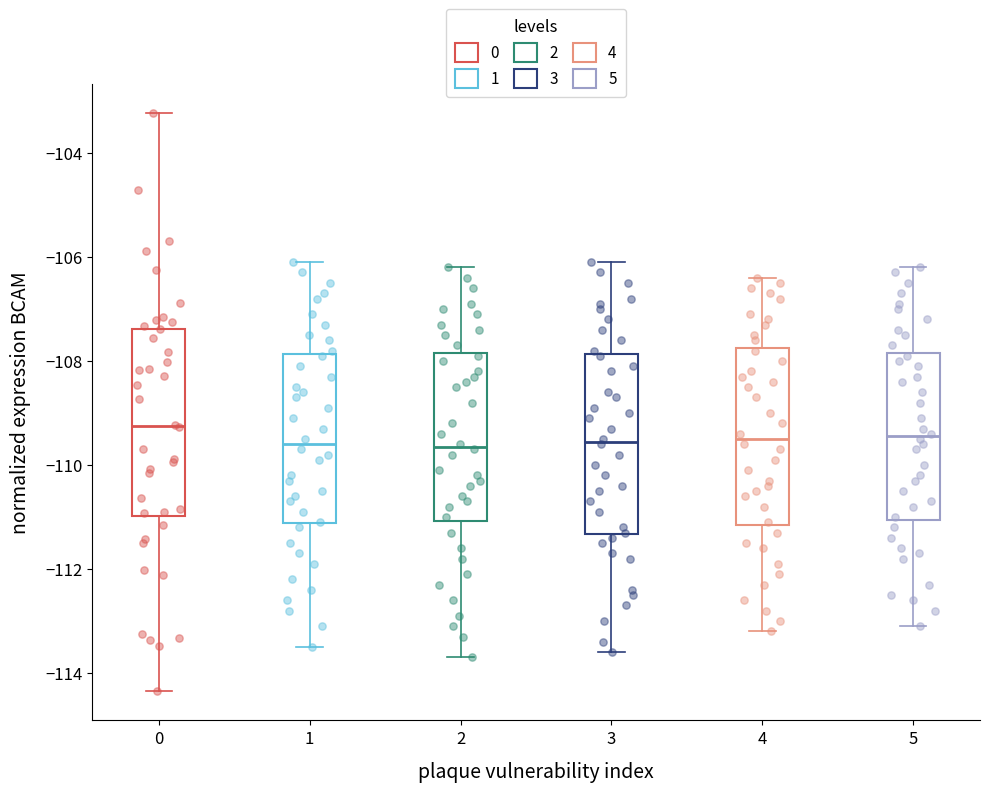

Where does the upper whisker of the box at x = 5 end on the y-axis? The values are not printed on the chart, so give them approximately, as read against the axis.

-106.2